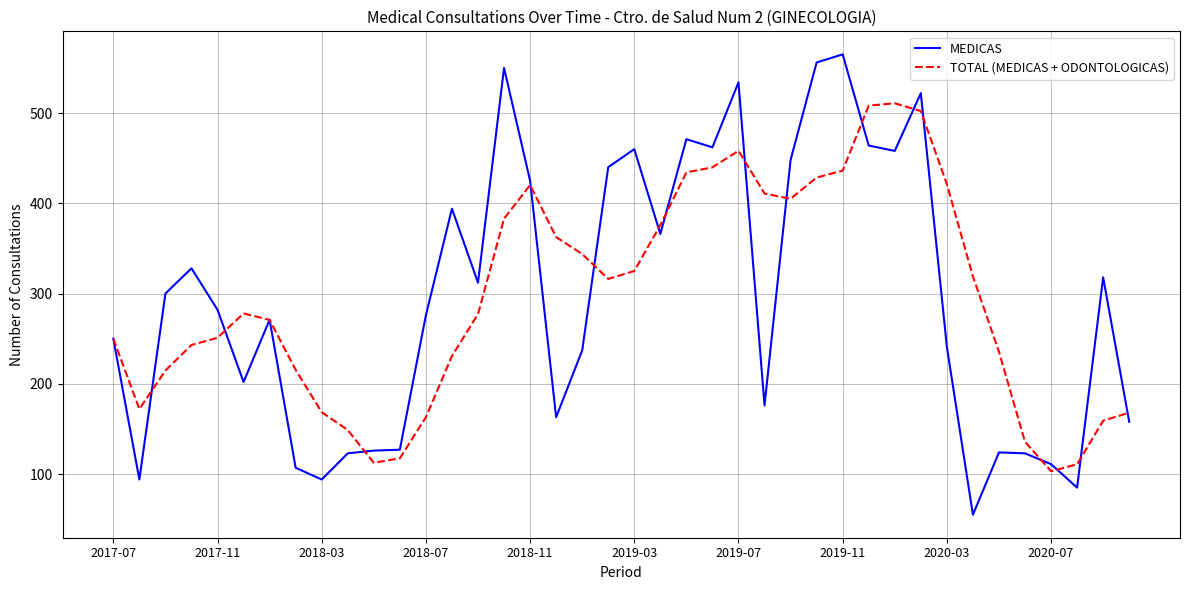

What is the lowest value of the MEDICAS series?

55.0